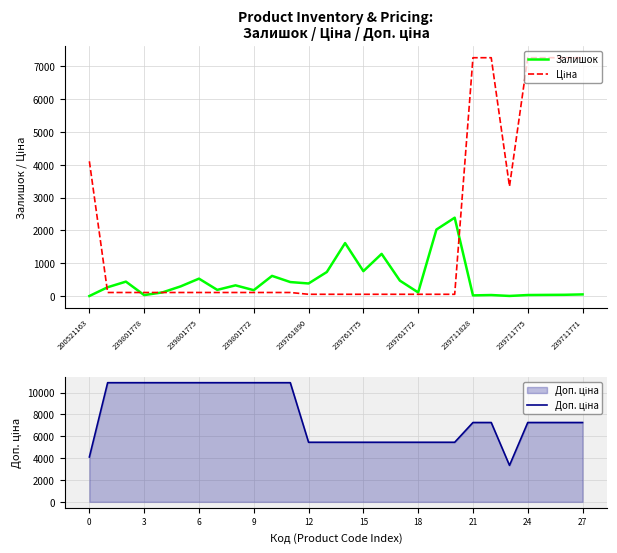

What is the minimum value for Доп. ціна?

3339.0